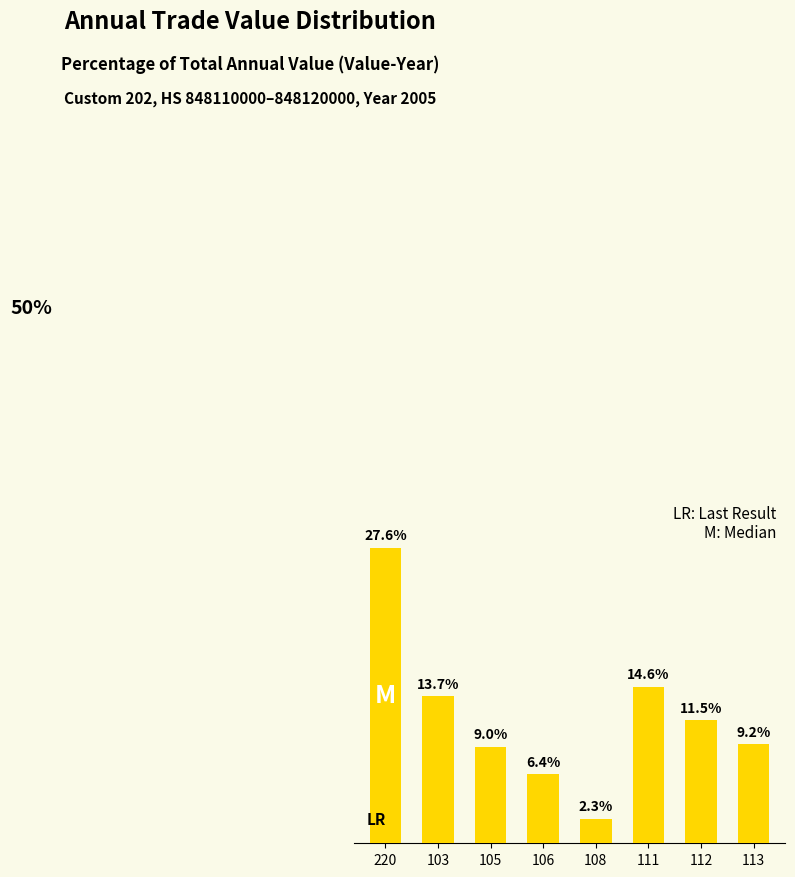

Rank the categories by value from highest to lowest.

220, 111, 103, 112, 113, 105, 106, 108